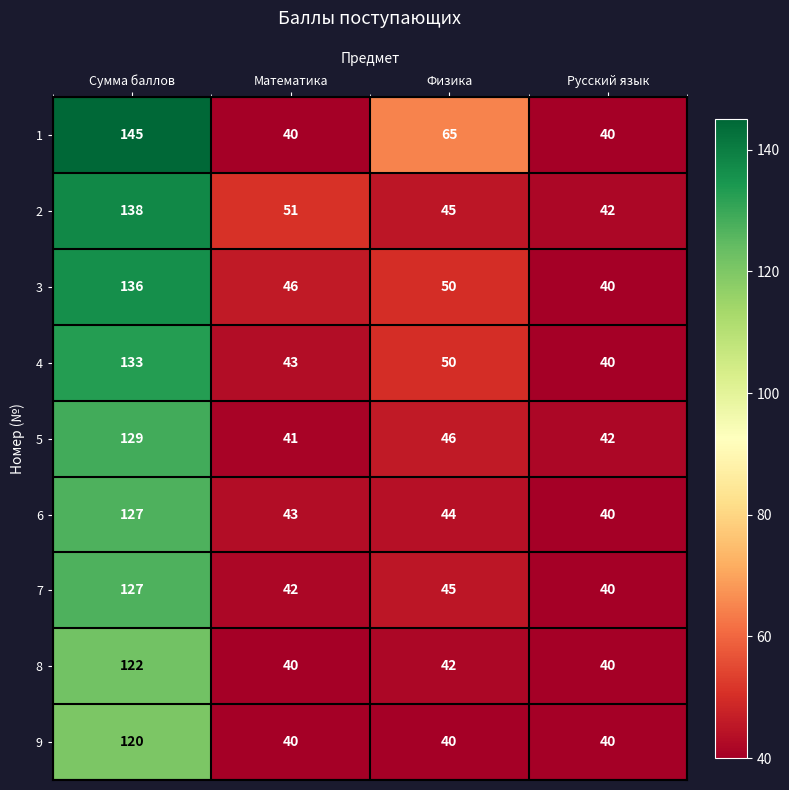

Read the 9 value at Русский язык.

40